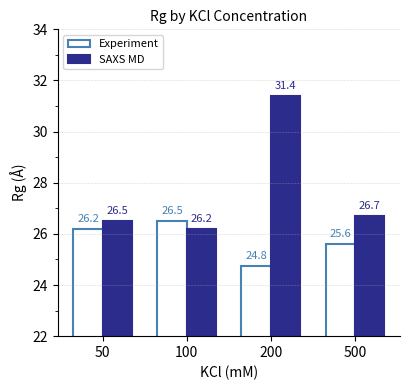

At which label does SAXS MD reach its peak?

200